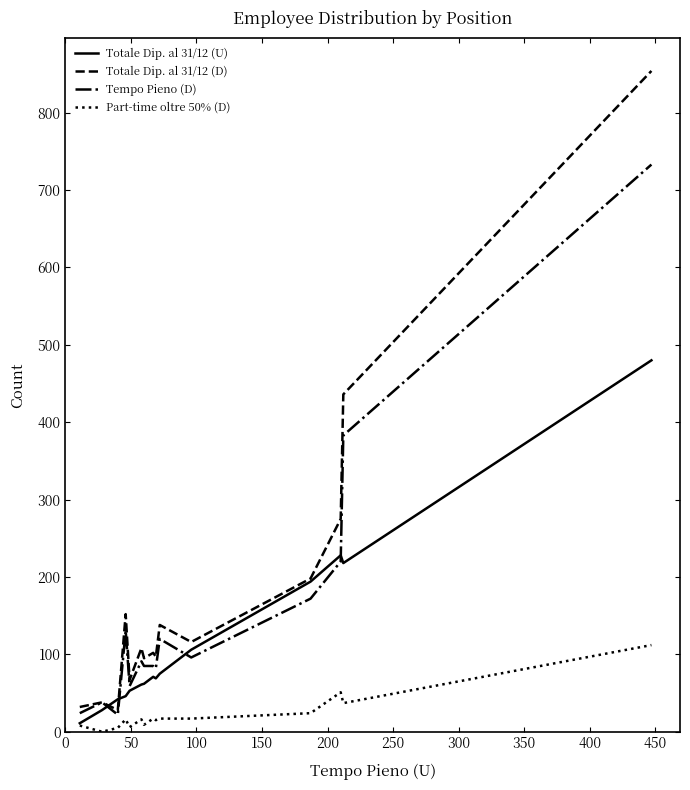

What is the greatest value displayed?

854